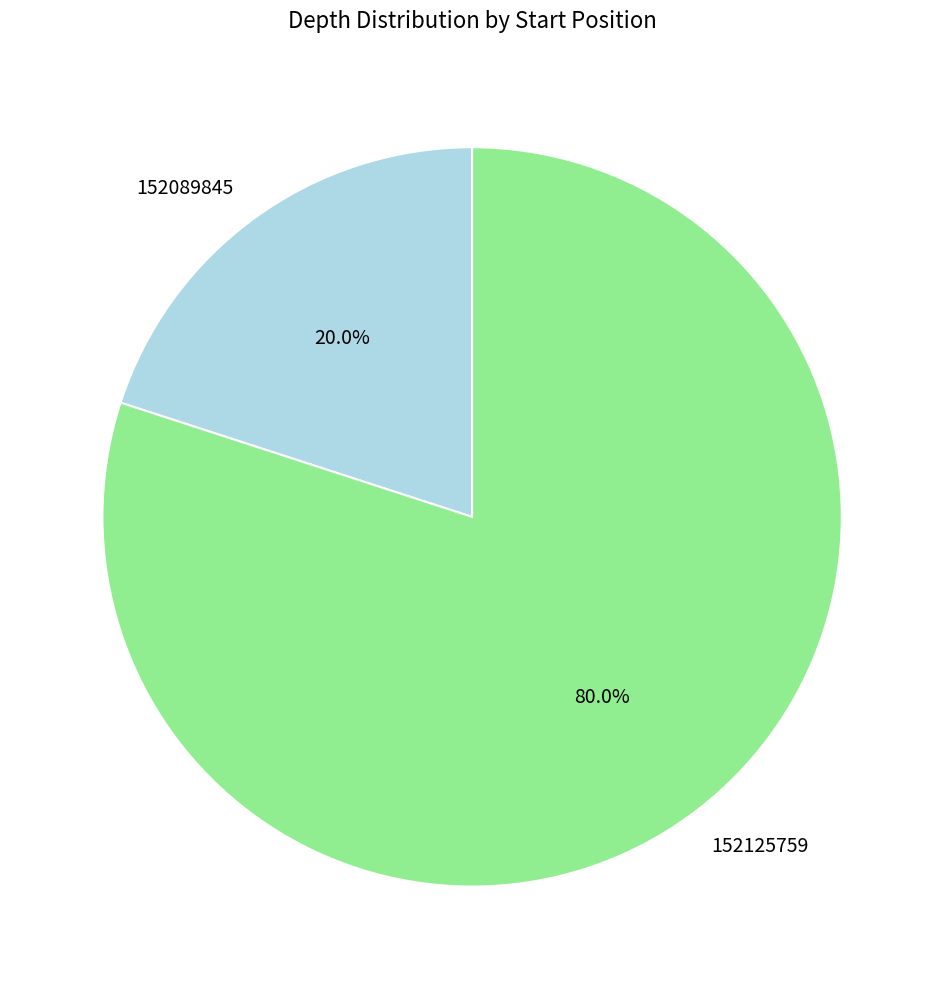

To the nearest percent, what is the difference between the largest and smallest slice percentages?

60%